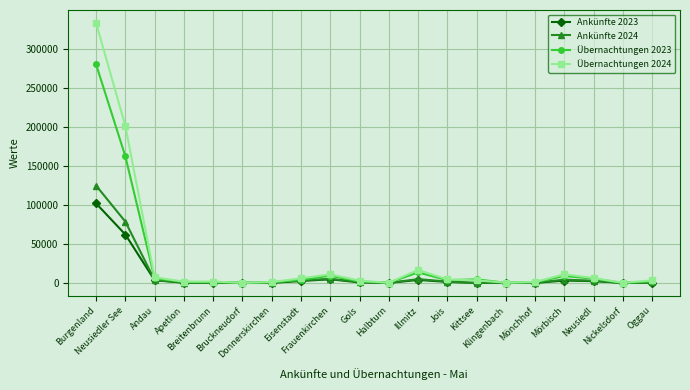

What is the greatest value displayed?

333222